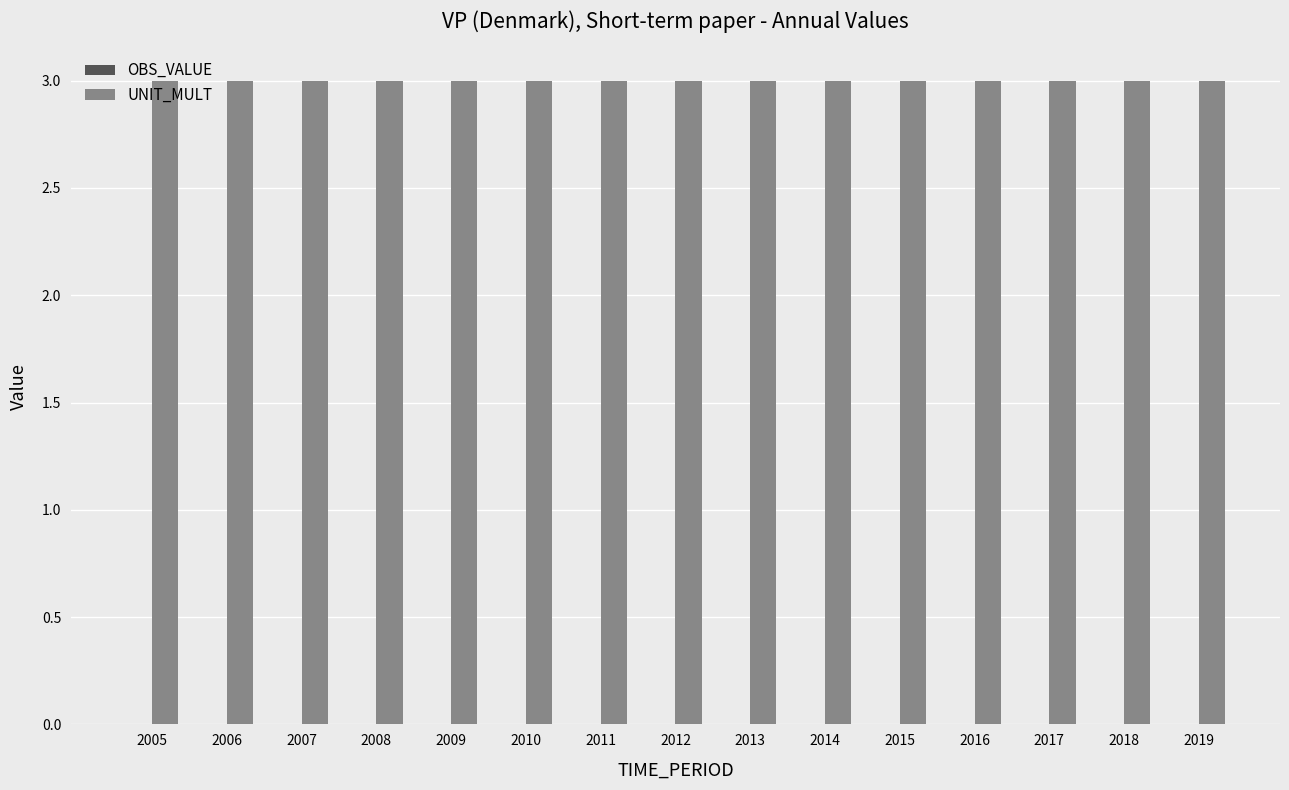

Reading left to right, list all the values displayed in this chart.

OBS_VALUE: 2005=0	2006=0	2007=0	2008=0	2009=0	2010=0	2011=0	2012=0	2013=0	2014=0	2015=0	2016=0	2017=0	2018=0	2019=0
UNIT_MULT: 2005=3	2006=3	2007=3	2008=3	2009=3	2010=3	2011=3	2012=3	2013=3	2014=3	2015=3	2016=3	2017=3	2018=3	2019=3